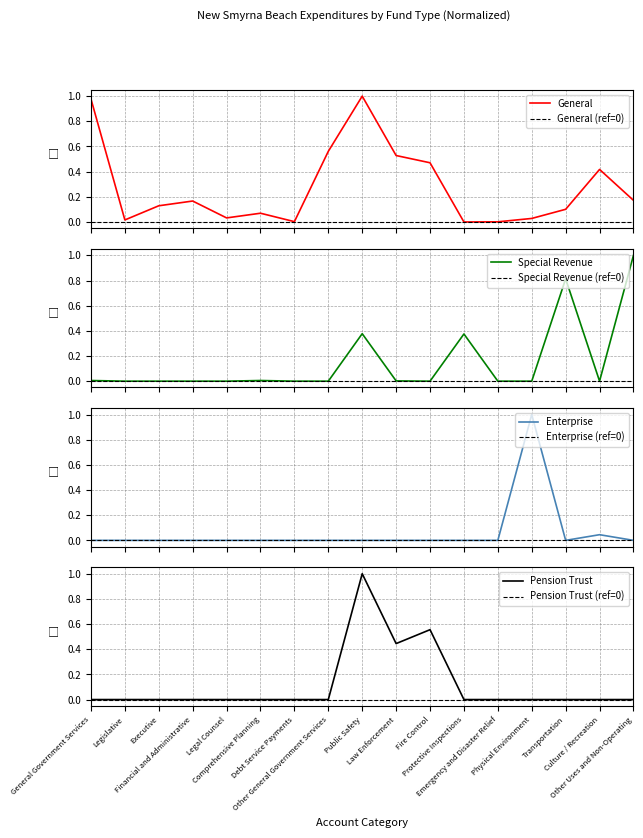

List the series in order of their overall mean, lowest first.

Enterprise, Pension Trust, Special Revenue, General